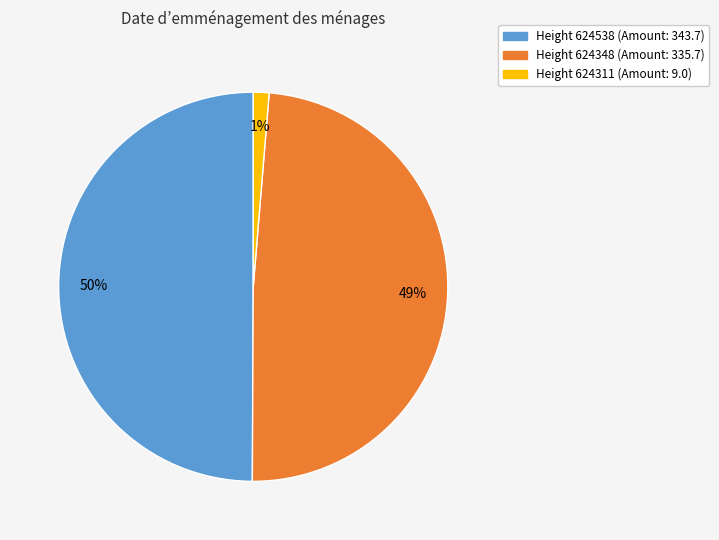

Between Height 624348 and Height 624311, which is larger?

Height 624348